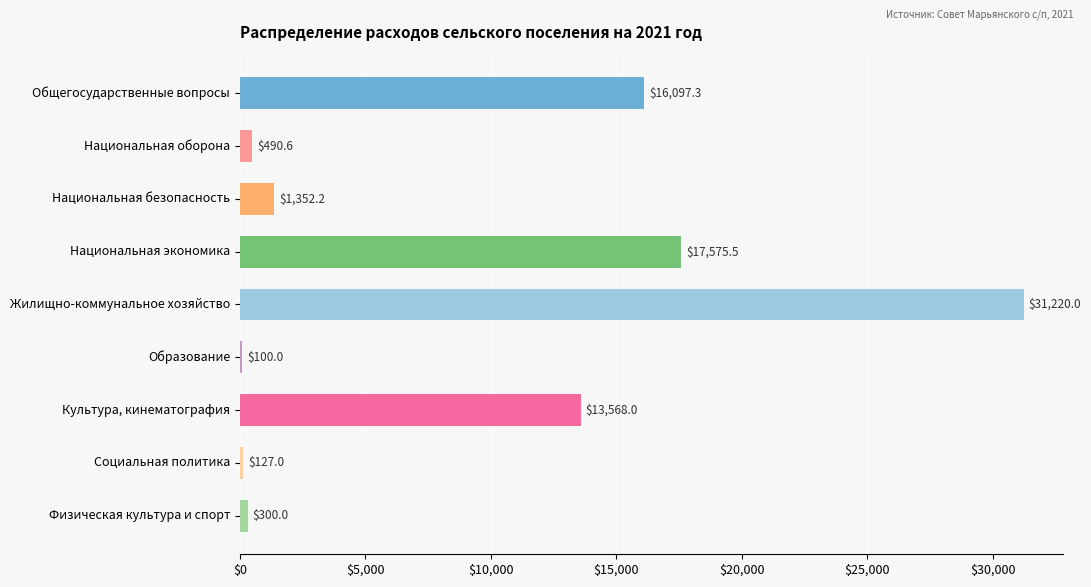

What is the average value?

8981.2